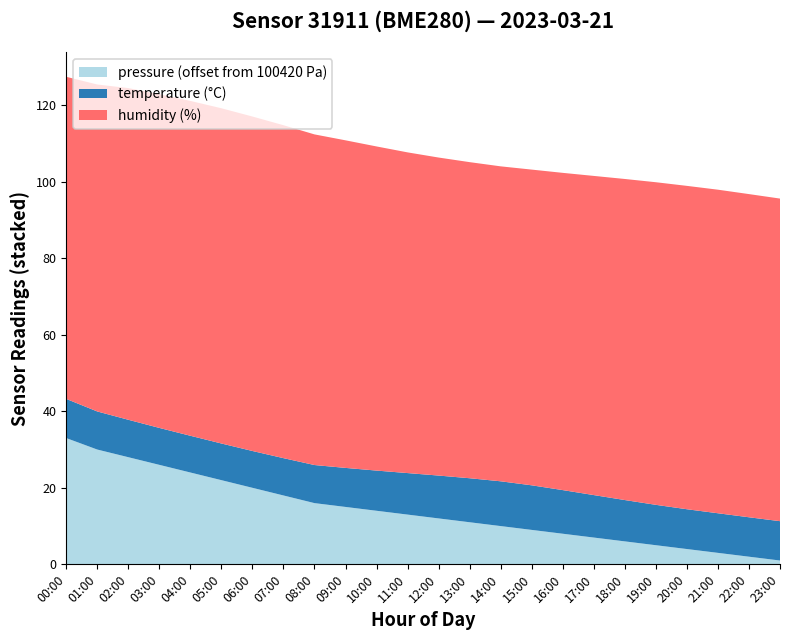

Reading left to right, list all the values displayed in this chart.

pressure: 00:00=100453.0	01:00=100450.0	02:00=100447.0	03:00=100445.0	04:00=100443.0	05:00=100441.0	06:00=100439.0	07:00=100437.0	08:00=100436.0	09:00=100435.0	10:00=100434.0	11:00=100433.0	12:00=100432.0	13:00=100431.0	14:00=100430.0	15:00=100429.0	16:00=100428.0	17:00=100427.0	18:00=100426.0	19:00=100425.0	20:00=100424.0	21:00=100423.0	22:00=100422.0	23:00=100421.0
temperature: 00:00=10.2	01:00=9.9	02:00=9.8	03:00=9.7	04:00=9.6	05:00=9.6	06:00=9.6	07:00=9.8	08:00=9.9	09:00=10.2	10:00=10.5	11:00=10.8	12:00=11.2	13:00=11.5	14:00=11.7	15:00=11.7	16:00=11.4	17:00=11.1	18:00=10.8	19:00=10.6	20:00=10.4	21:00=10.3	22:00=10.3	23:00=10.3
humidity: 00:00=84.2	01:00=85.4	02:00=86.7	03:00=87.2	04:00=87.5	05:00=87.6	06:00=87.4	07:00=87.0	08:00=86.4	09:00=85.6	10:00=84.7	11:00=83.8	12:00=83.1	13:00=82.6	14:00=82.3	15:00=82.5	16:00=82.9	17:00=83.4	18:00=83.9	19:00=84.3	20:00=84.5	21:00=84.5	22:00=84.5	23:00=84.3